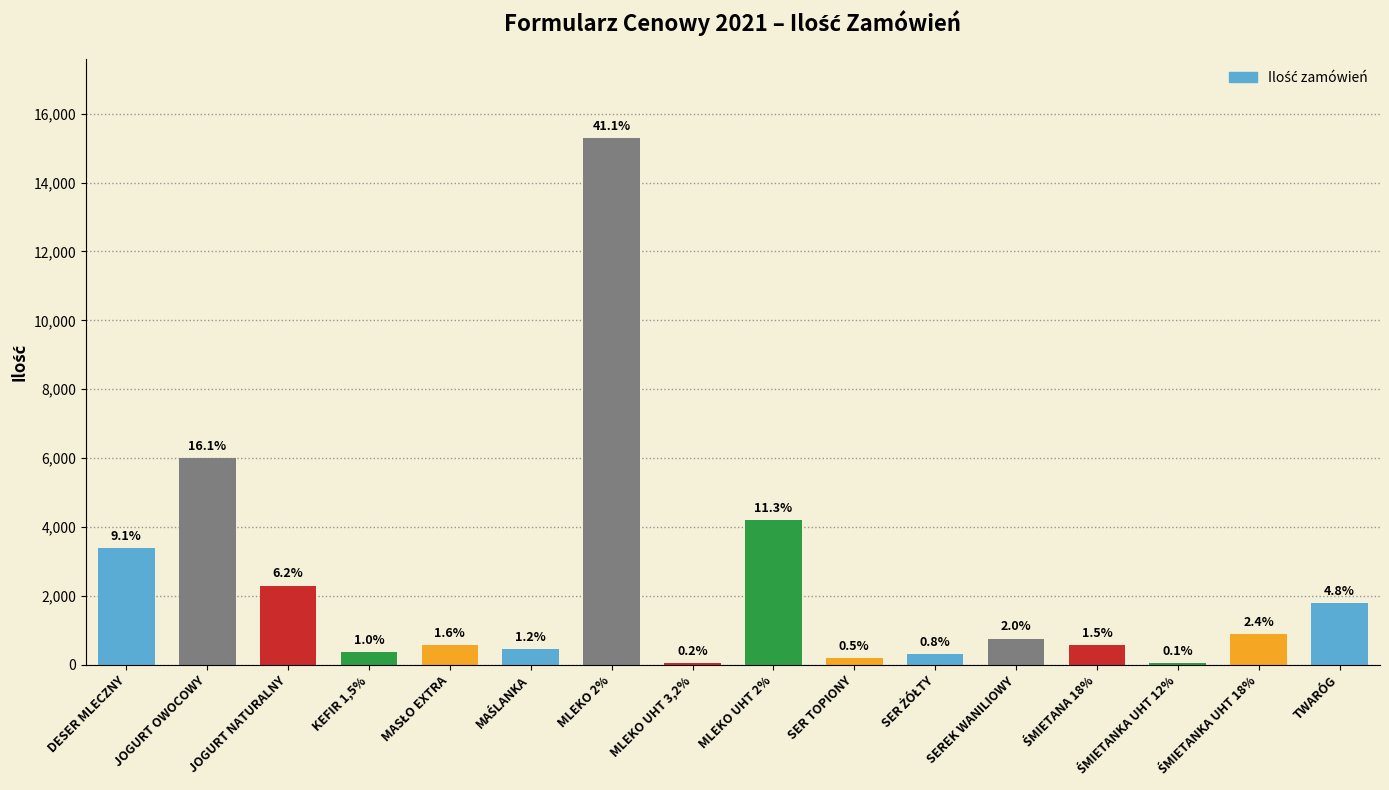

Rank the categories by value from lowest to highest.

ŚMIETANKA UHT 12%, MLEKO UHT 3,2%, SER TOPIONY, SER ŻÓŁTY, KEFIR 1,5%, MAŚLANKA, ŚMIETANA 18%, MASŁO EXTRA, SEREK WANILIOWY, ŚMIETANKA UHT 18%, TWARÓG, JOGURT NATURALNY, DESER MLECZNY, MLEKO UHT 2%, JOGURT OWOCOWY, MLEKO 2%